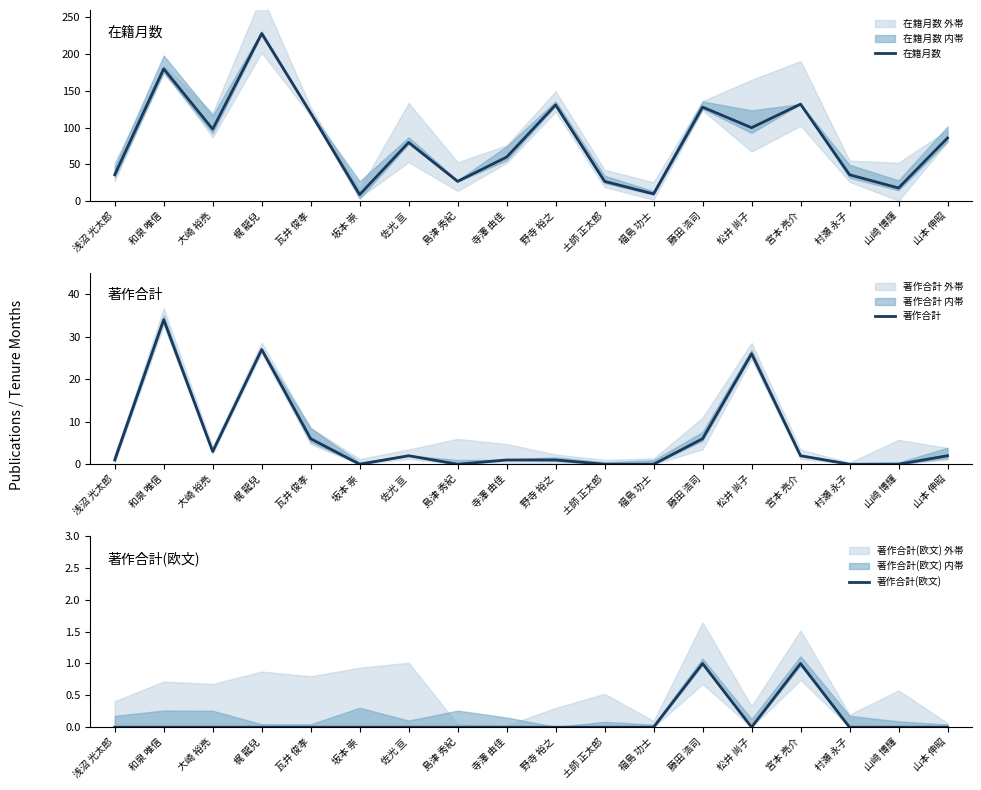

True or false: 著作合計 and 著作合計(欧文) intersect in this chart.

False